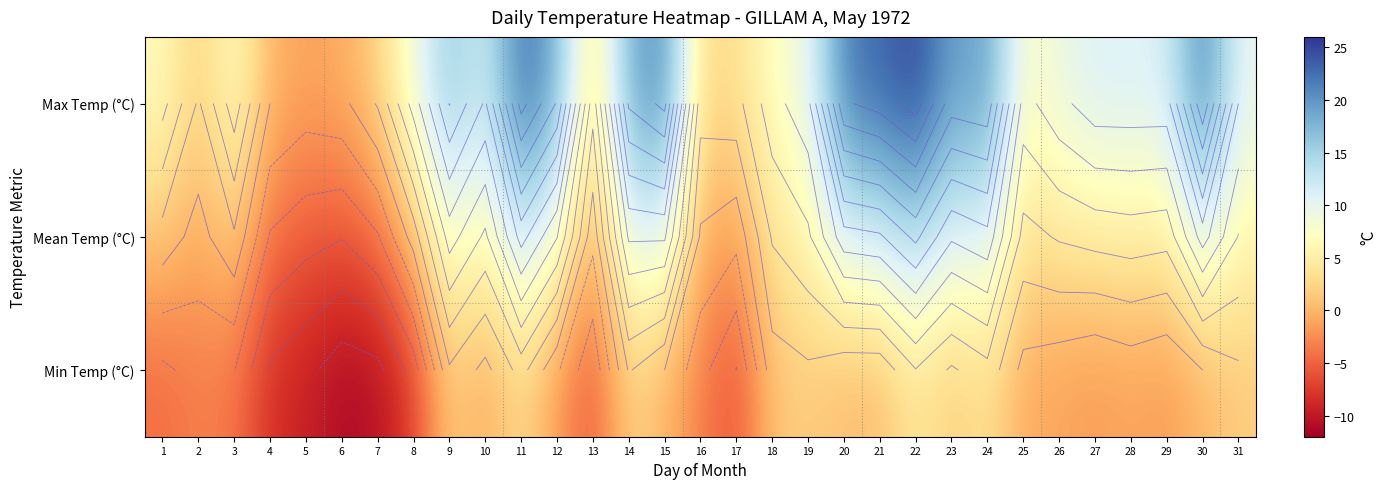

Where does the Min Temp (°C) series first go above -1?

9